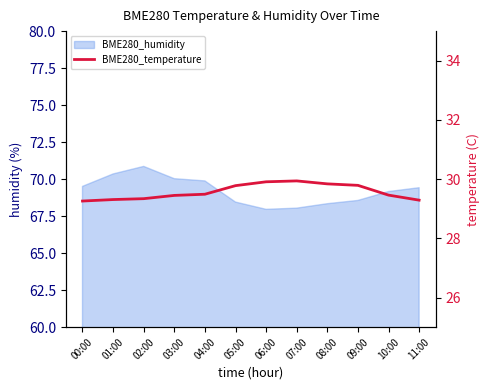

What is the label of the 8th point from the left?

07:00